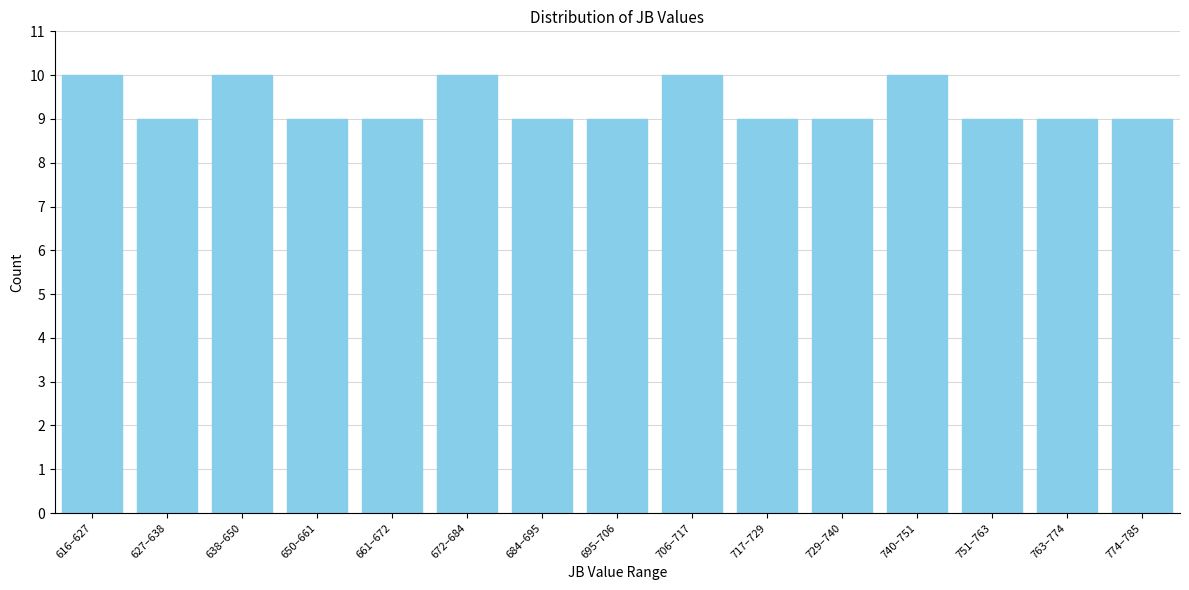

Reading right to left, extract all data points from this chart.

774–785=9	763–774=9	751–763=9	740–751=10	729–740=9	717–729=9	706–717=10	695–706=9	684–695=9	672–684=10	661–672=9	650–661=9	638–650=10	627–638=9	616–627=10